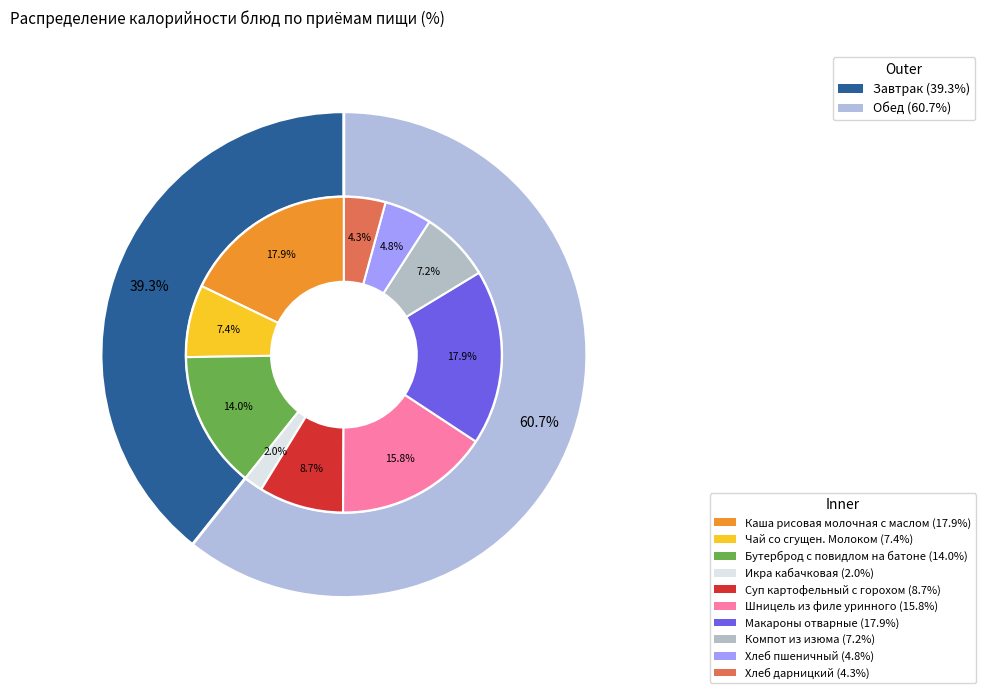

Is Макароны отварные the majority of the pie?

No